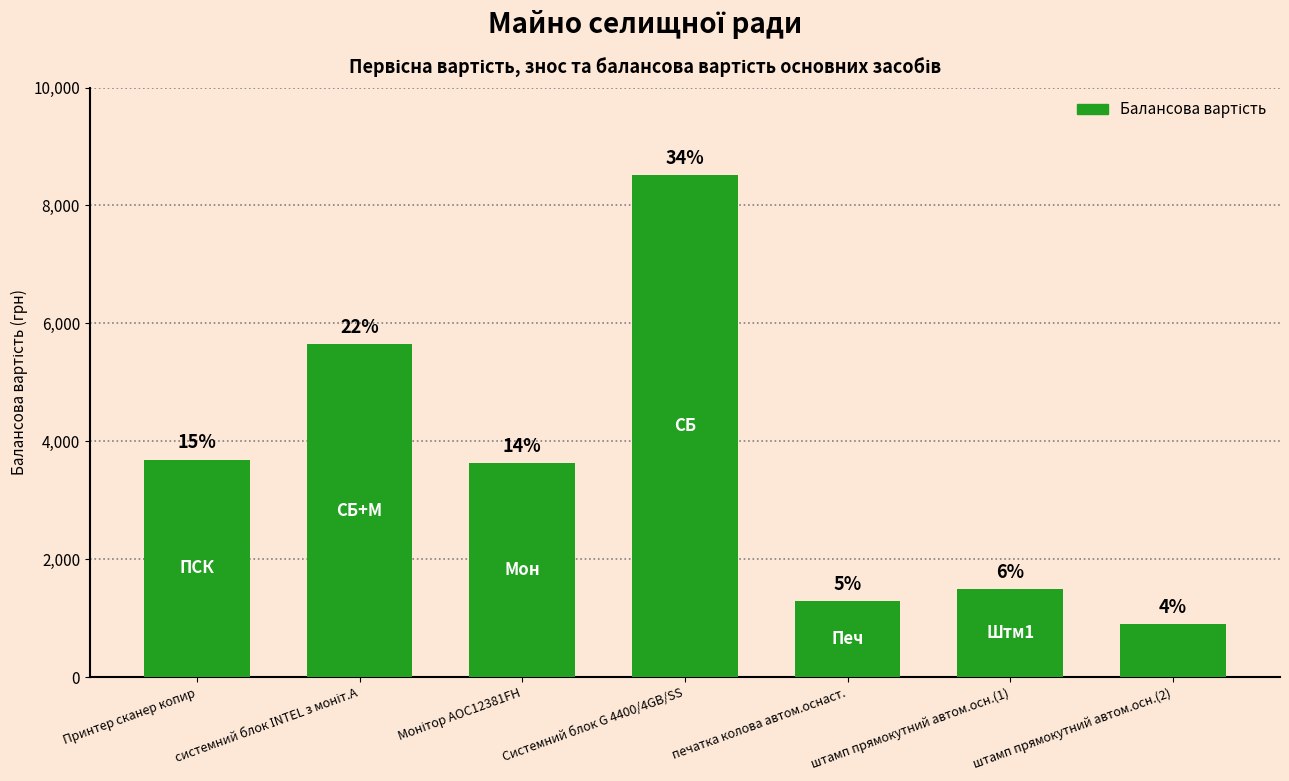

What is the approximate value at Монітор АОС12381FH, to the nearest 10?

3640